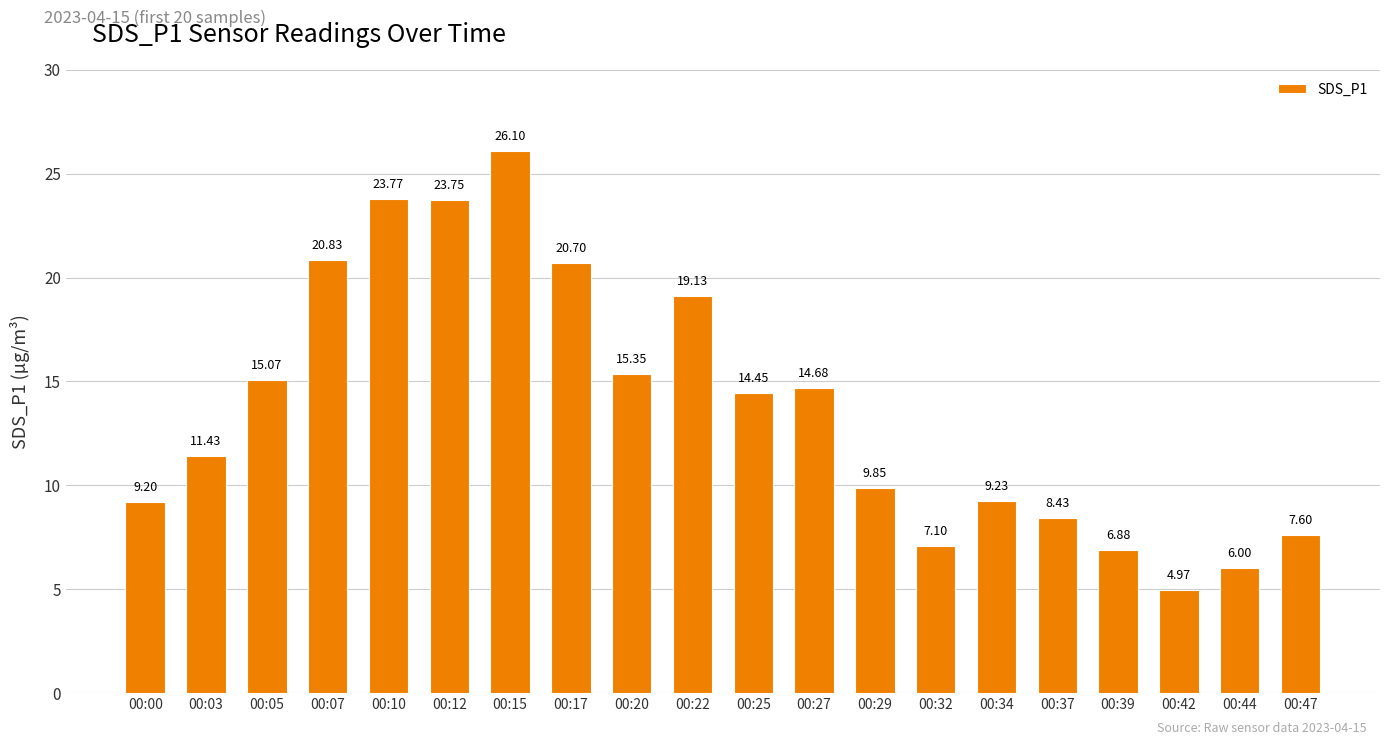

What is the sum of the values at 00:07 and 00:47?

28.4